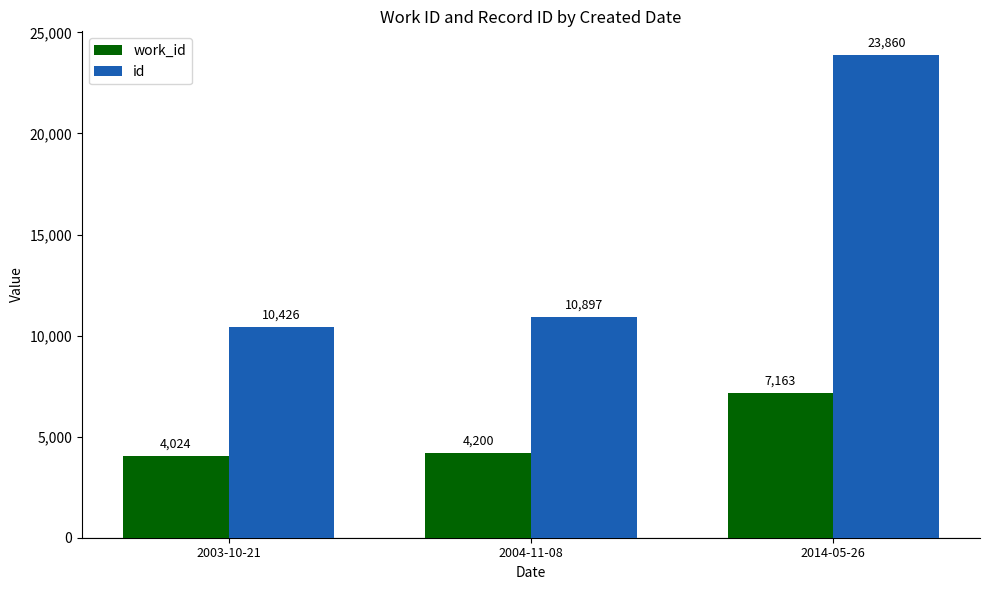

Between 2003-10-21 and 2014-05-26, which series saw the biggest shift?

id